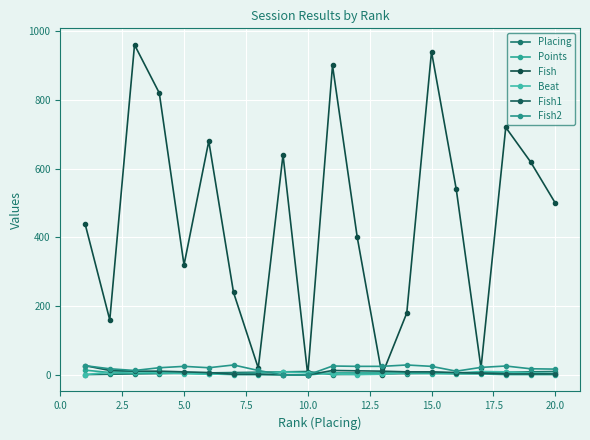

How many categories are shown in the chart?

20